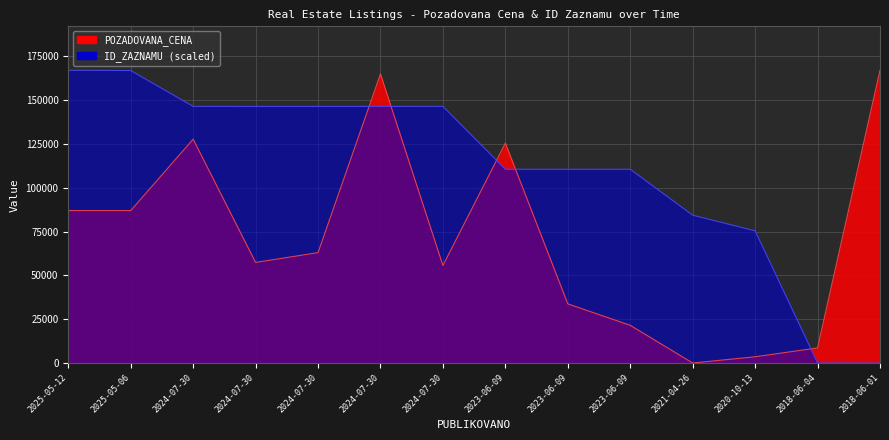

At which label is ID_ZAZNAMU closest to 83550?

2021-04-26